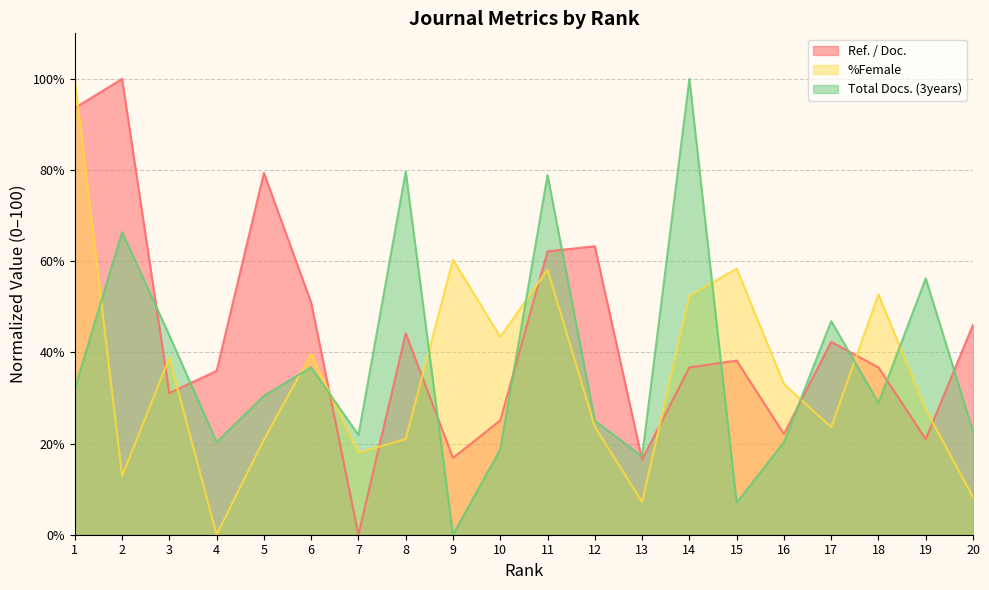

What is the sum of the %Female values at 4 and 18?

52.7